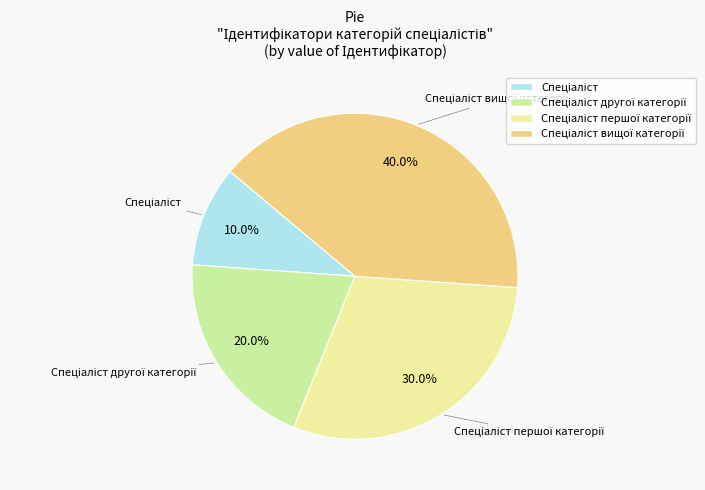

Count the number of slices in the pie.

4